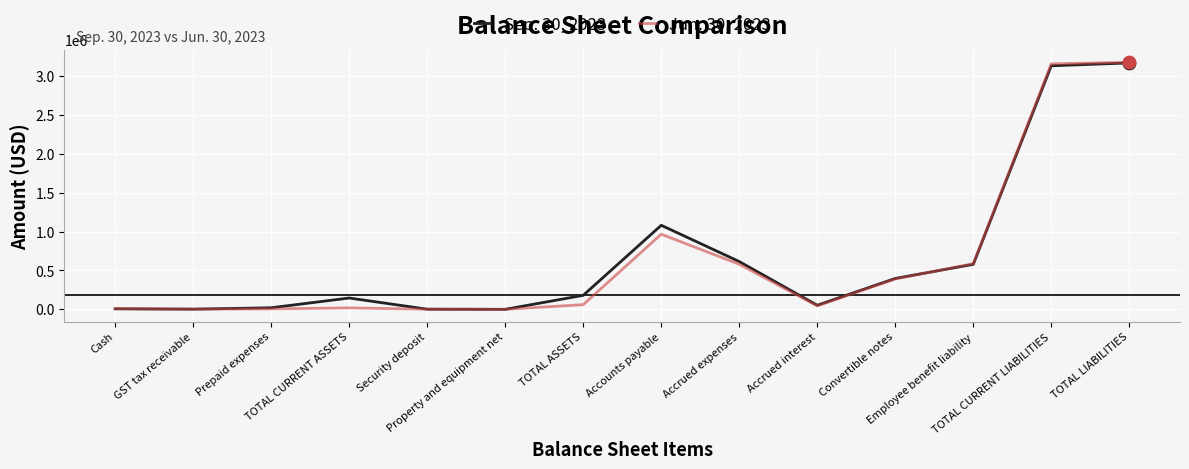

What are all the series names shown in the legend?

Sep. 30, 2023, Jun. 30, 2023